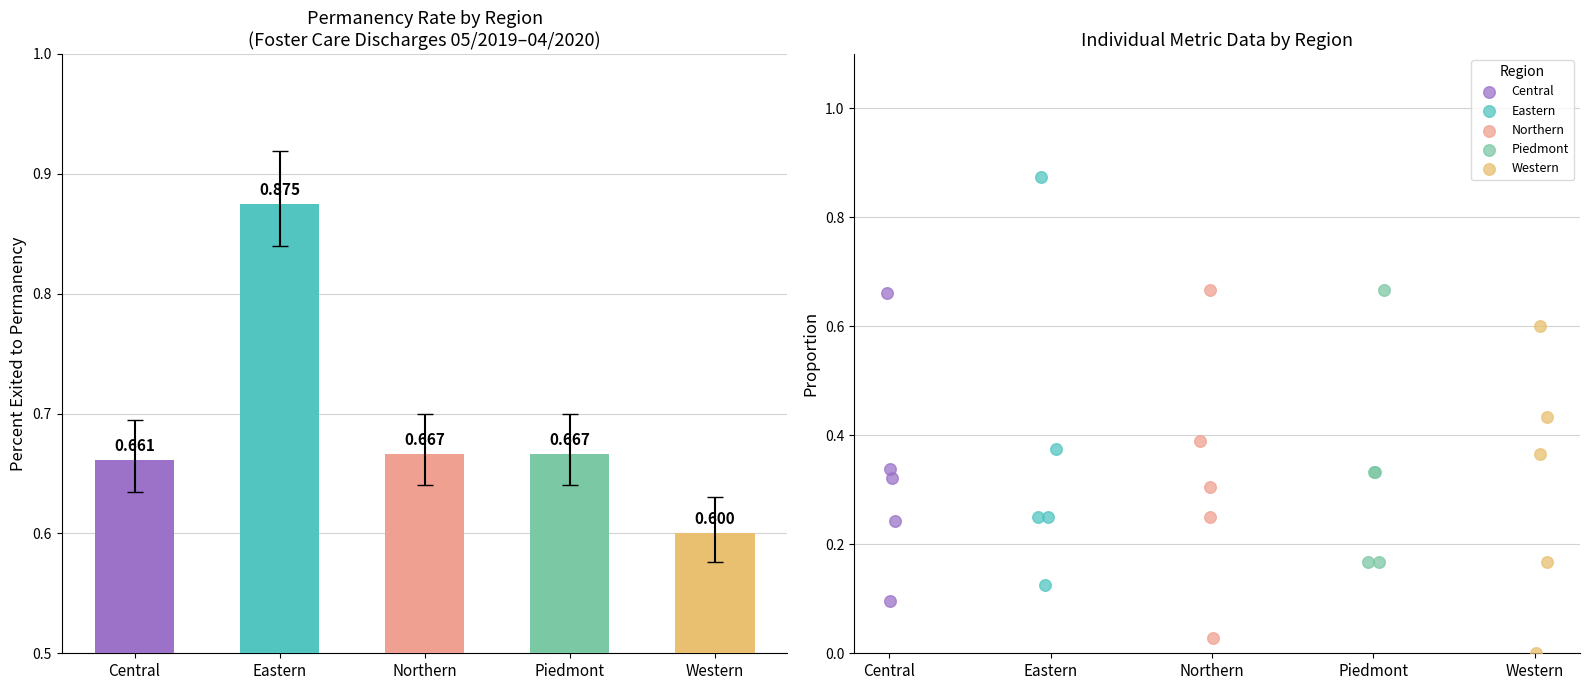

Which series has the largest total across all categories?

Eastern